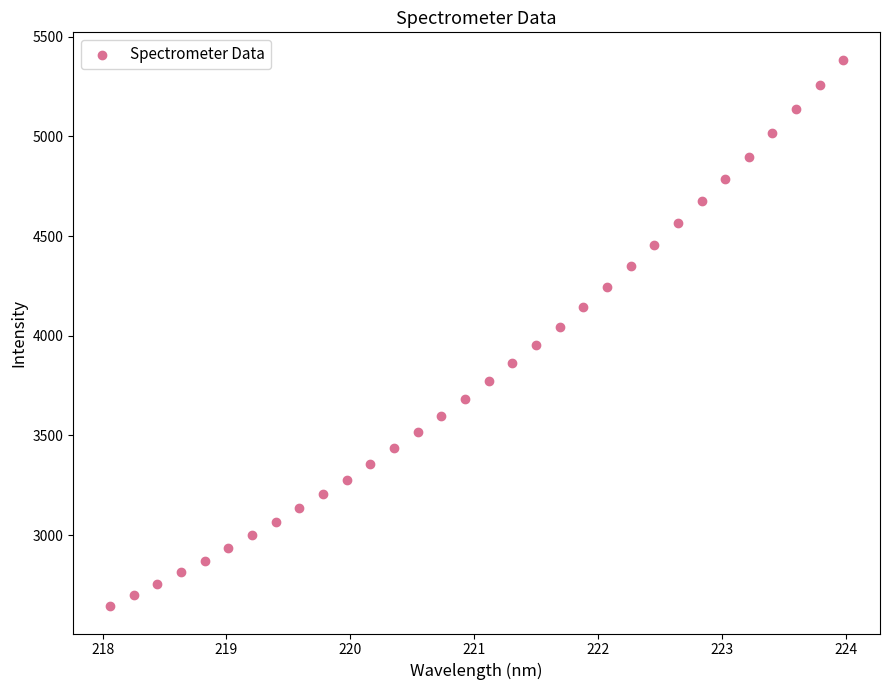

What is the range of X values (max minus min)?

5.9